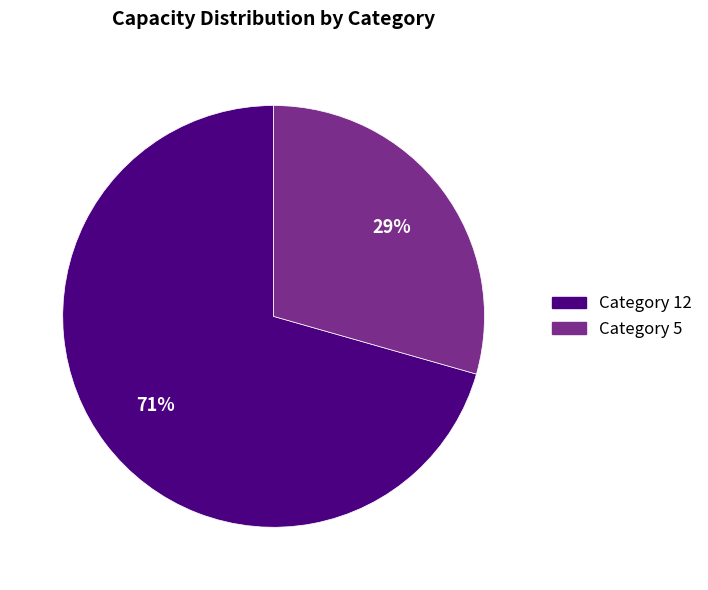

Which has a higher value, Category 12 or Category 5?

Category 12